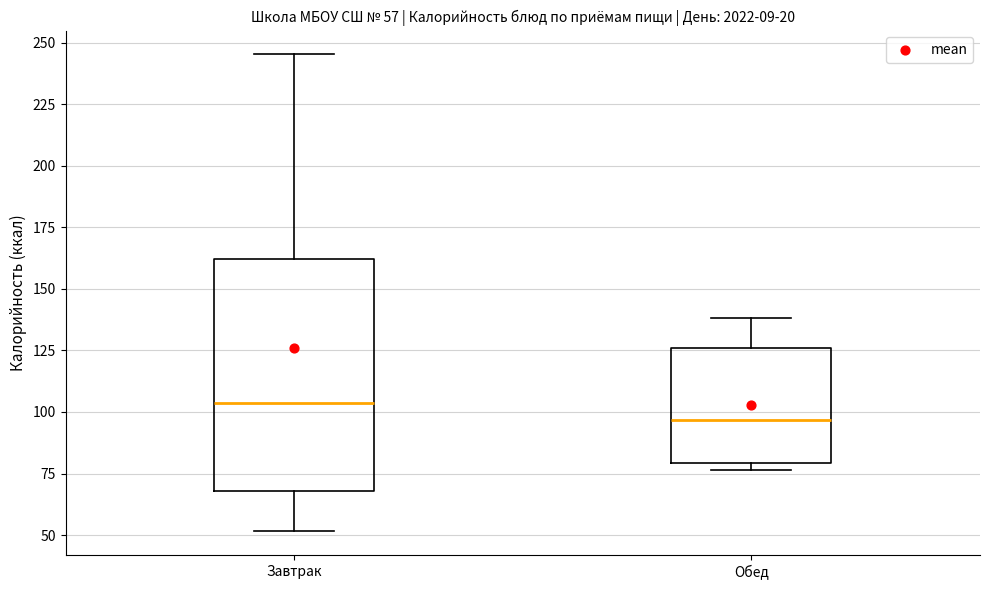

Which box is the tallest, from its lower edge to its upper edge?

Завтрак